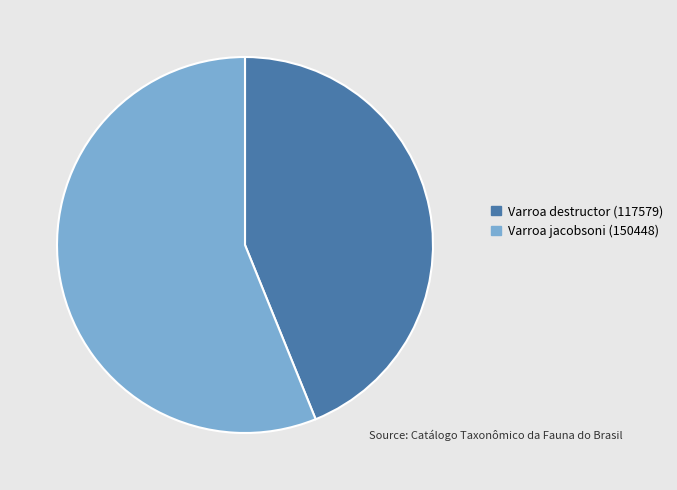

Count the number of slices in the pie.

2